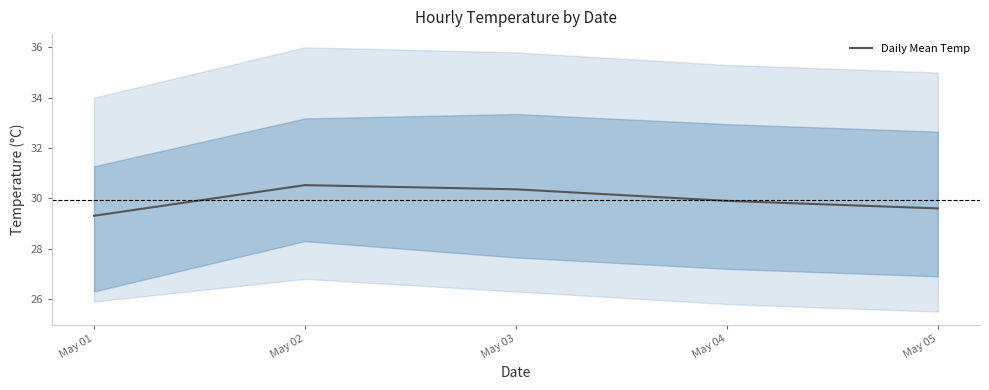

Which has a higher value, May 05 or May 02?

May 02